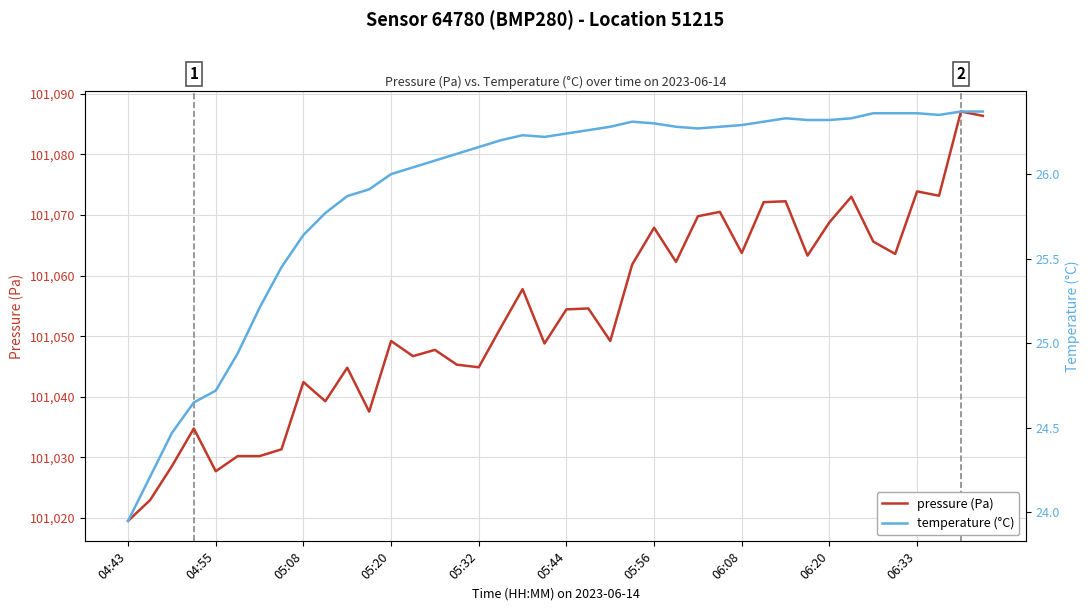

At which label does pressure (Pa) reach its minimum?

04:43